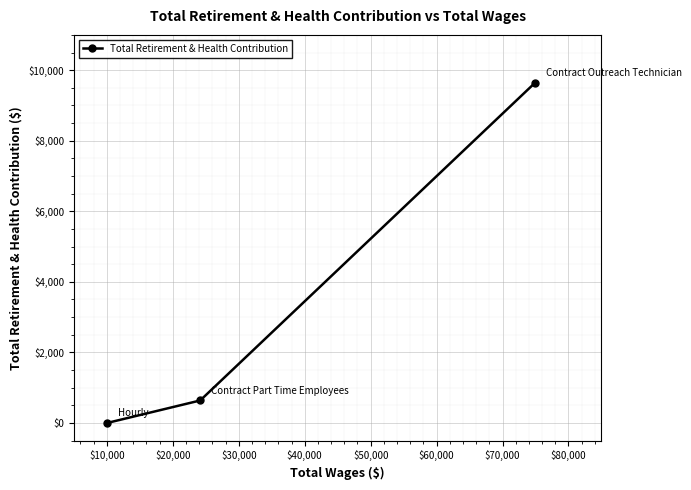

What is the maximum value shown in the chart?

9632